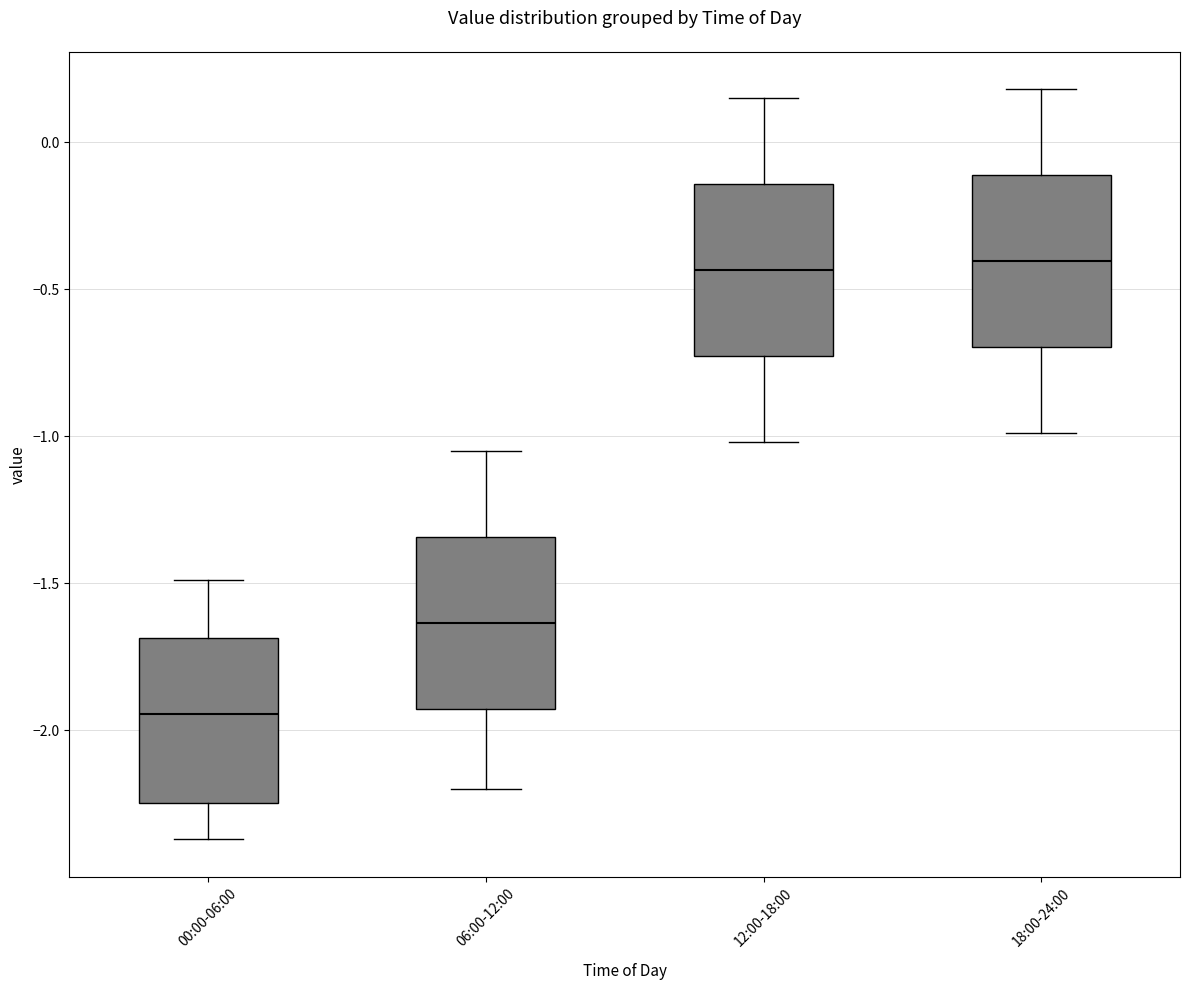

Where is the upper edge of the box for 06:00-12:00 on the y-axis? The values are not printed on the chart, so give them approximately, as read against the axis.

-1.35